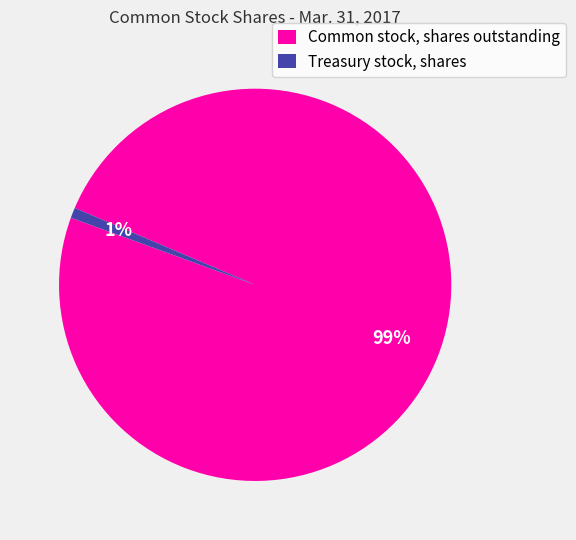

Do Treasury stock, shares and Common stock, shares outstanding together represent more than half of the pie?

Yes